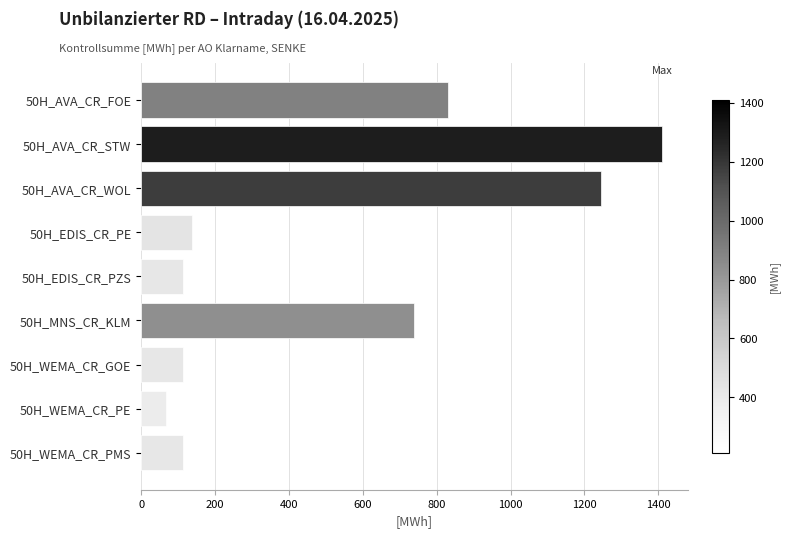

Is it true that the value at 50H_WEMA_CR_PMS is 112.5?

True